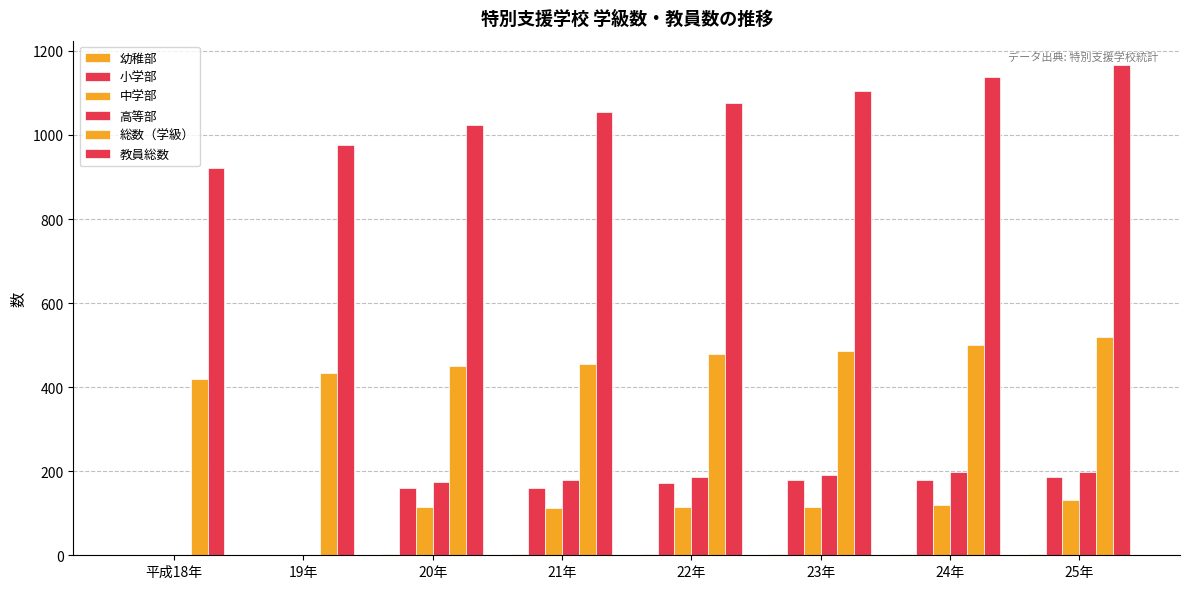

What is the sum of all 総数（学級） values?

3743